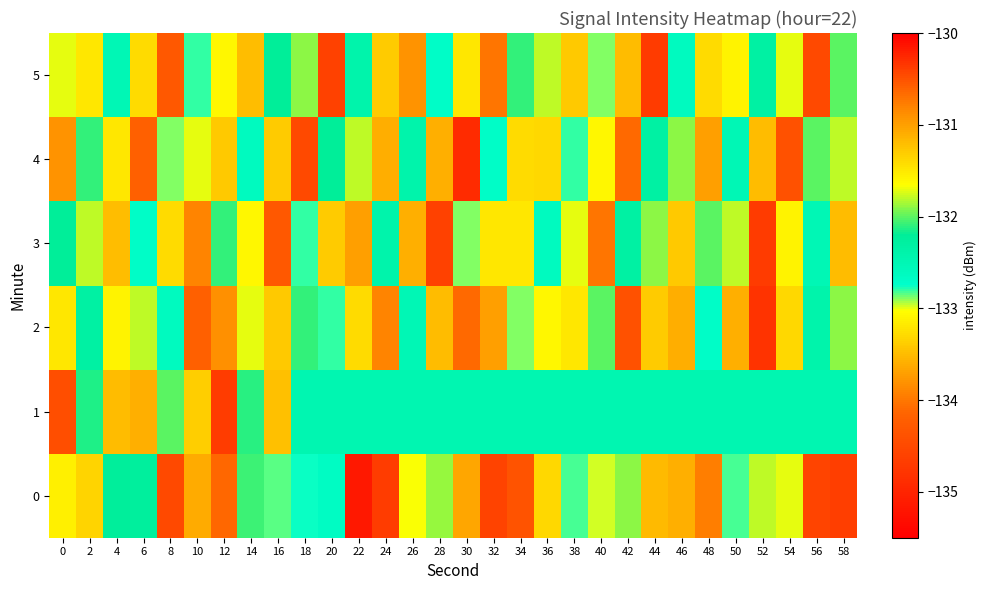

Which has a higher value, 46 or 26?

46